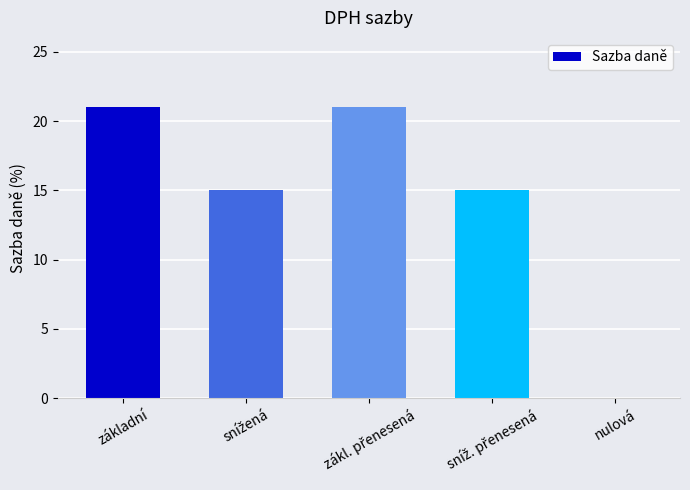

The chart shows a value of 29 at základní. True or false?

False